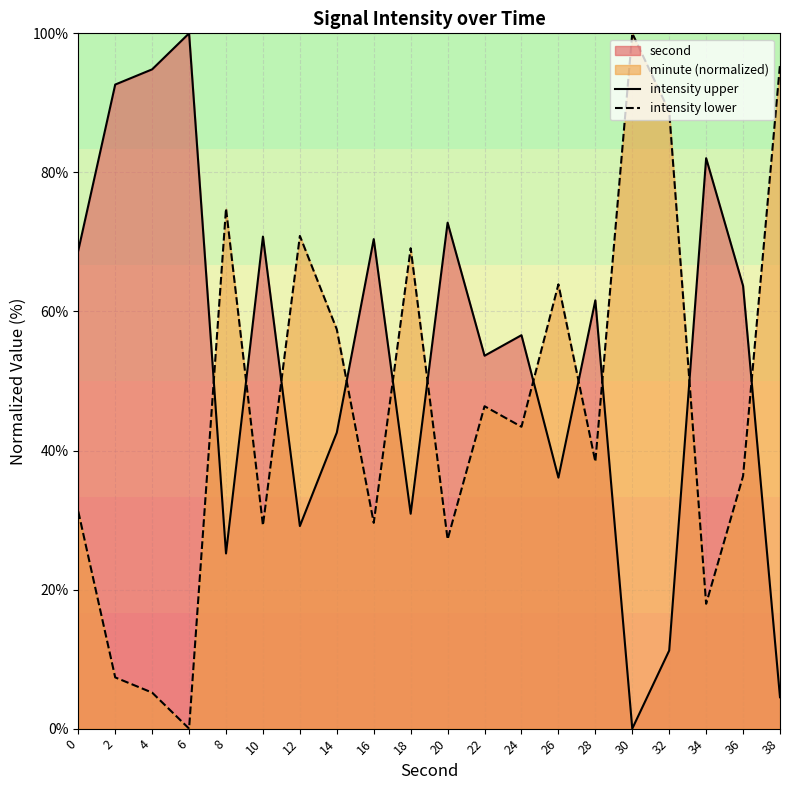

What is the value of the intensity upper point at the 4th from the left?

100.0